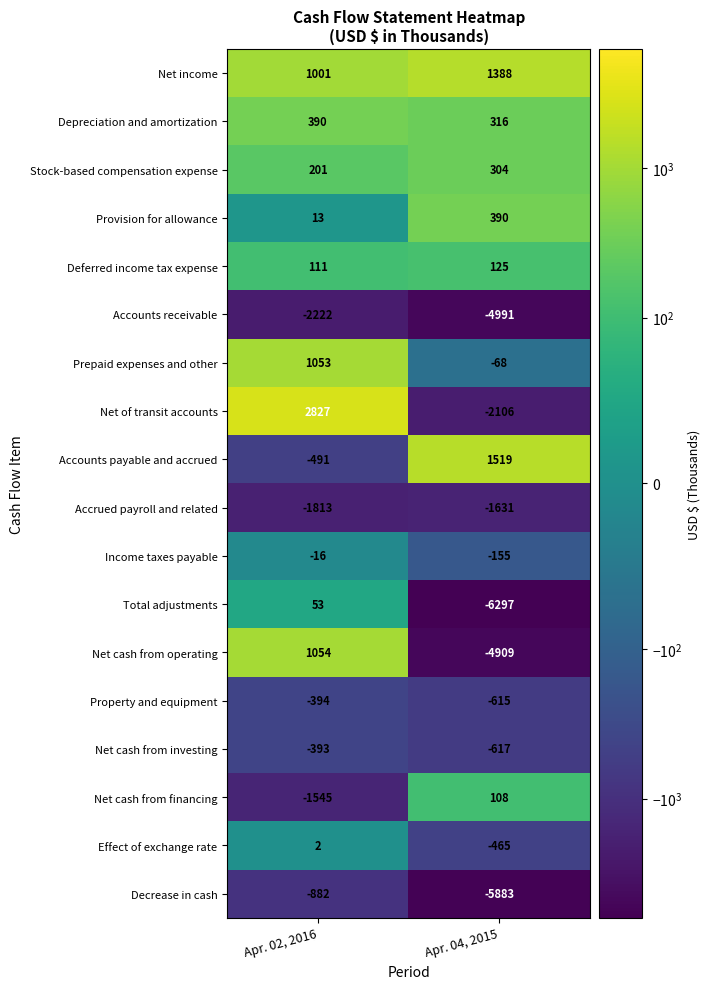

What is the spread (max minus min) of values at Apr. 02, 2016?

5049